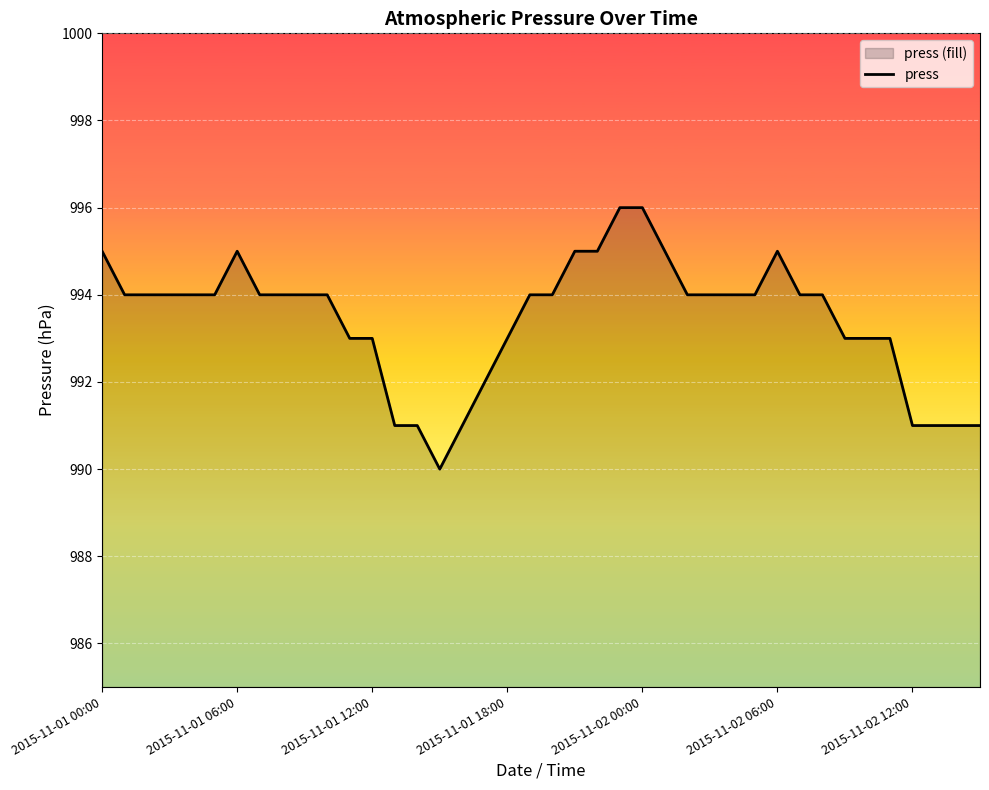

What is the average value?

993